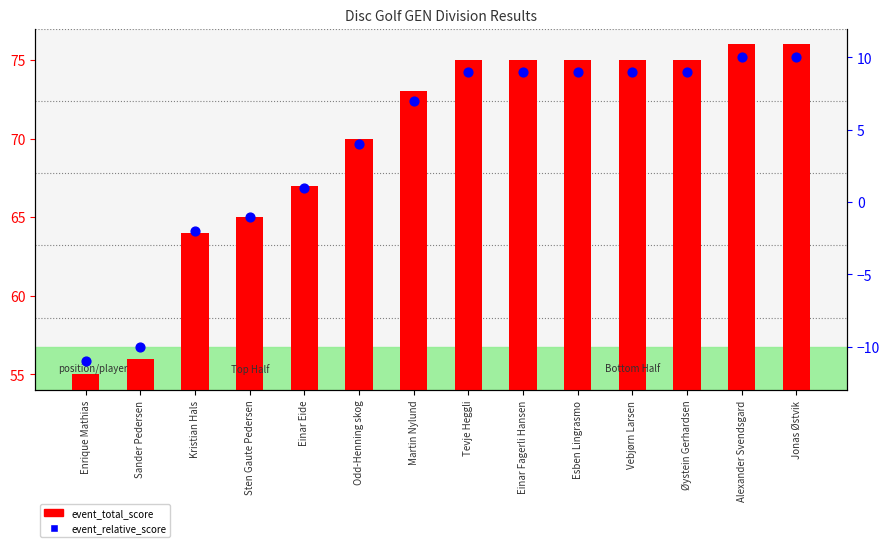

Which series reaches the maximum Y coordinate?

event_total_score